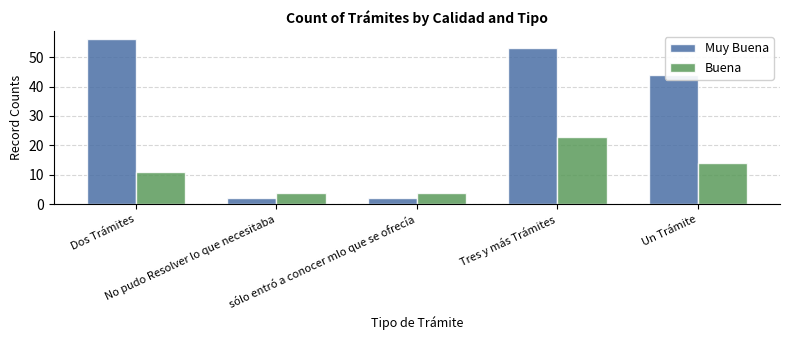

What is the highest value of the Buena series?

23